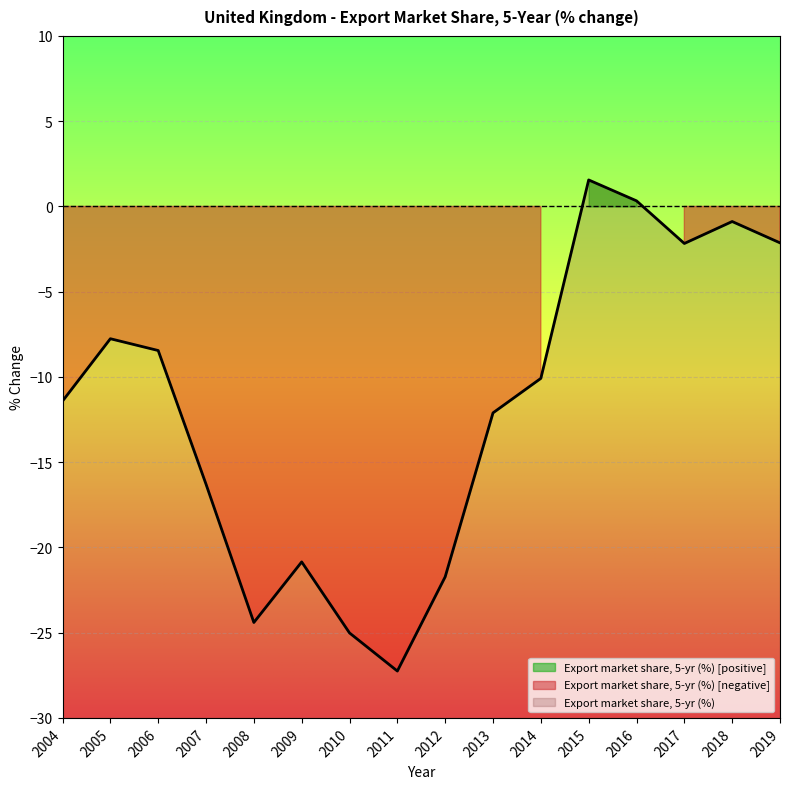

At which category does the chart reach its peak across all series?

2015